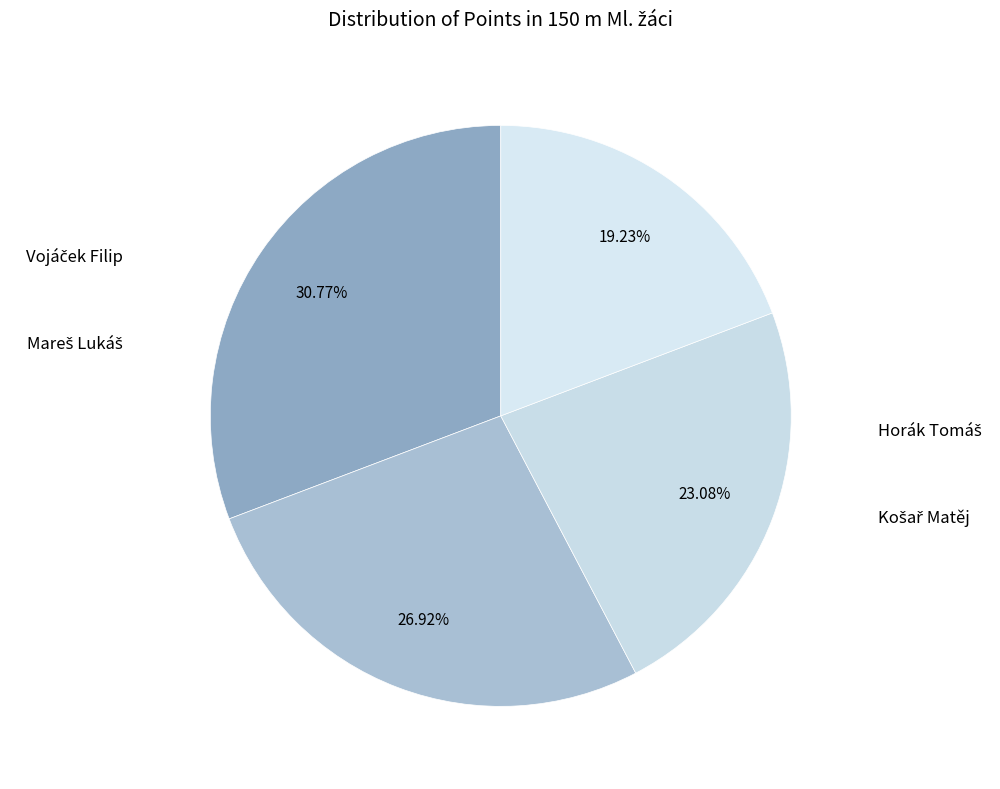

How many segments does this pie chart have?

4